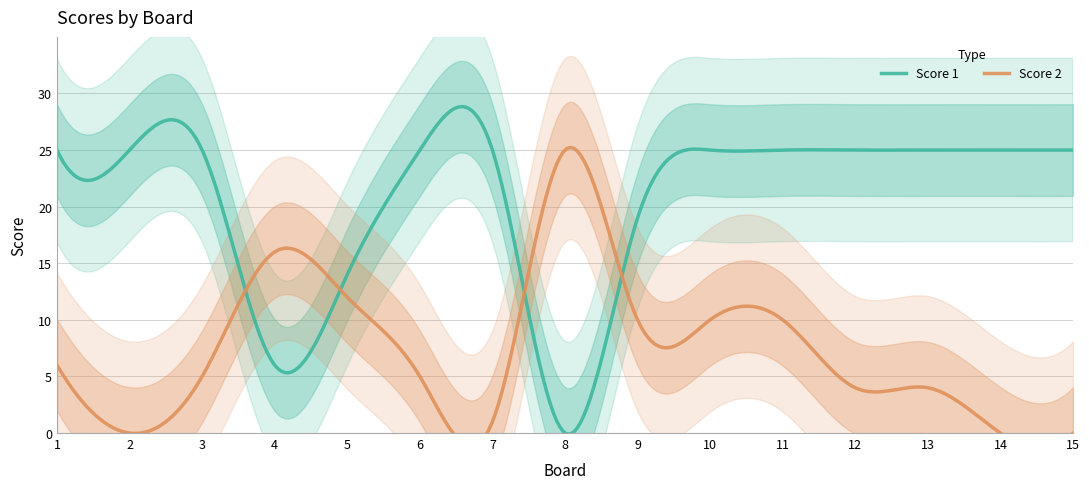

True or false: Score 1 and Score 2 intersect in this chart.

True